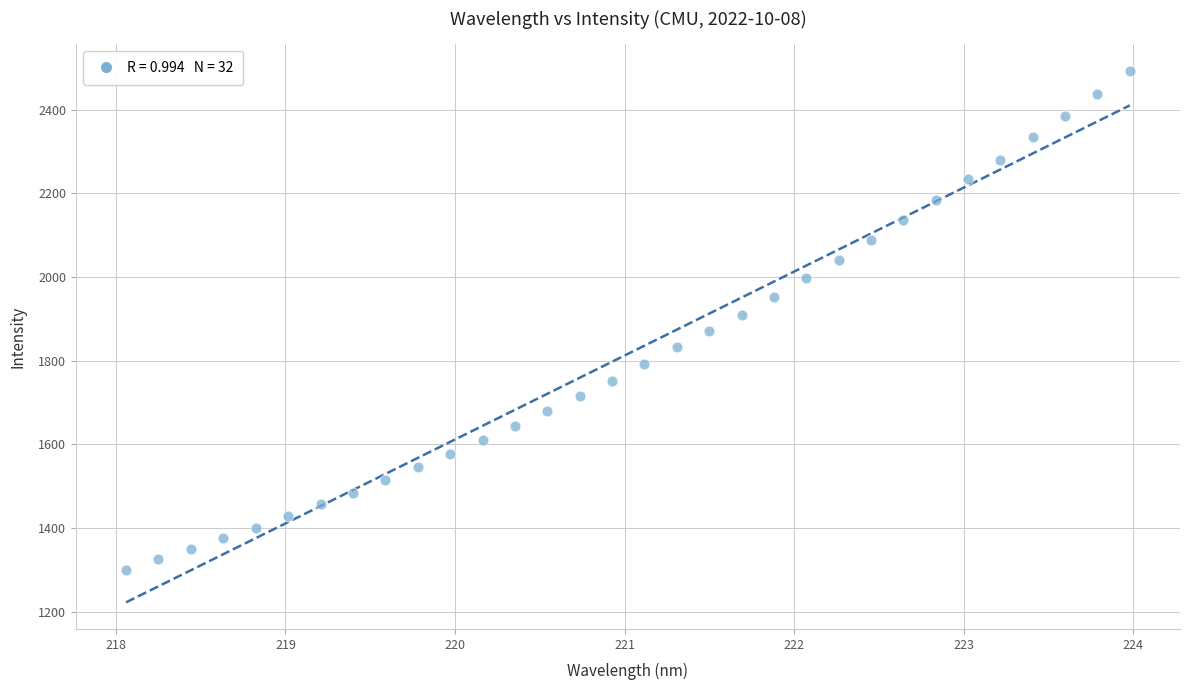

What is the range of X values (max minus min)?

5.9